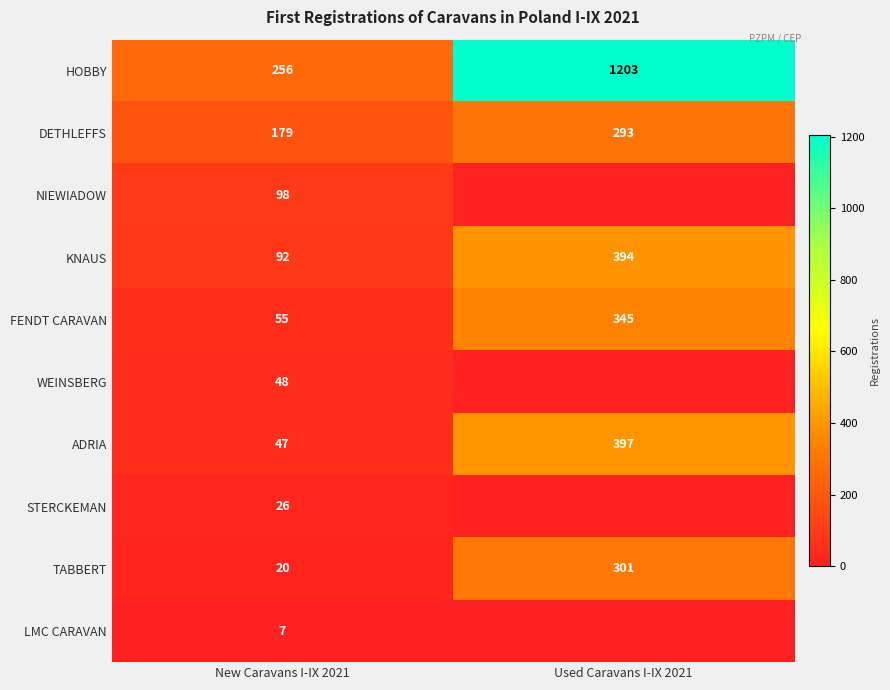

At how many categories does at least one series exceed 1102?

1